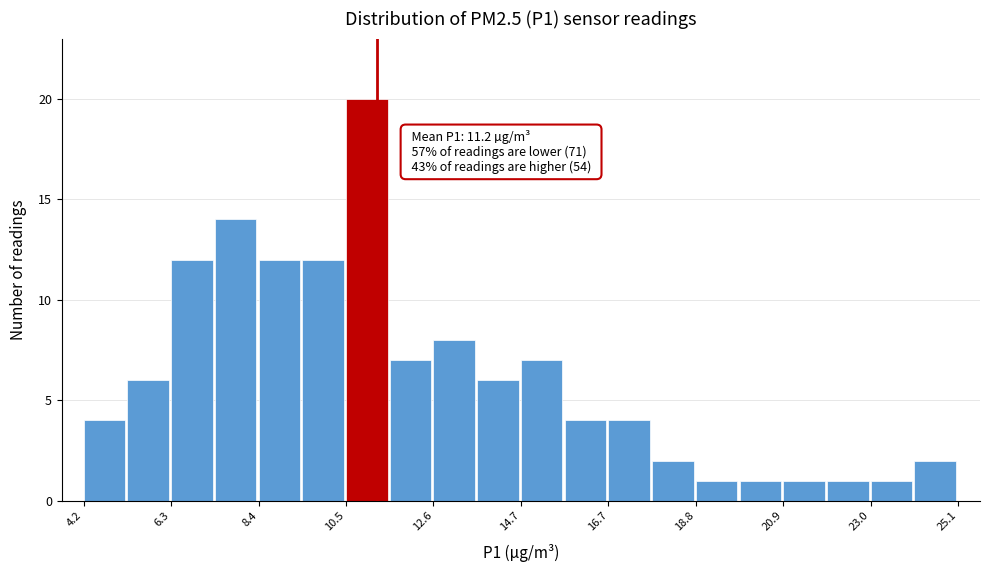

Around what value on the x-axis is the tallest bar? Give the approximate position of its centre, as read against the axis.

11.0